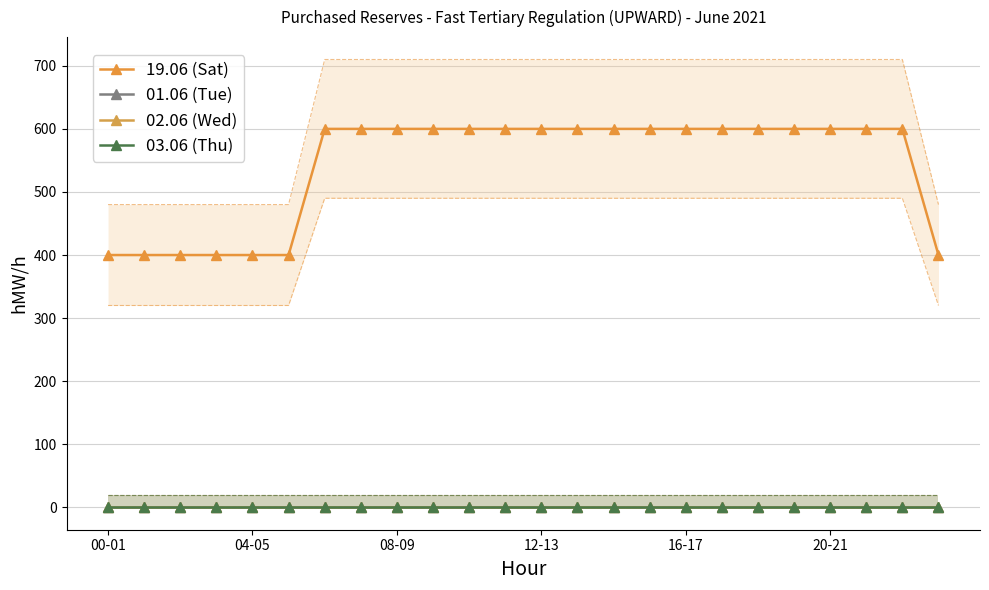

True or false: 03.06 (Thu) and 02.06 (Wed) cross at least once.

False